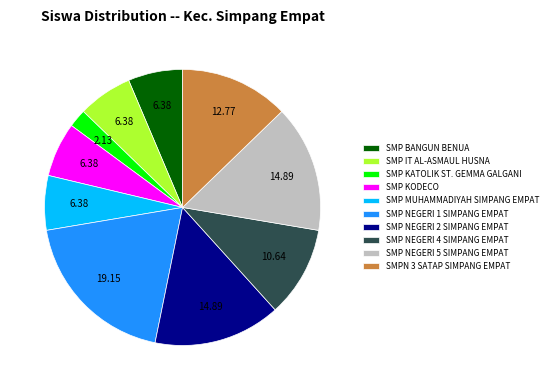

Combined, do SMP KODECO and SMP KATOLIK ST. GEMMA GALGANI account for over 50%?

No